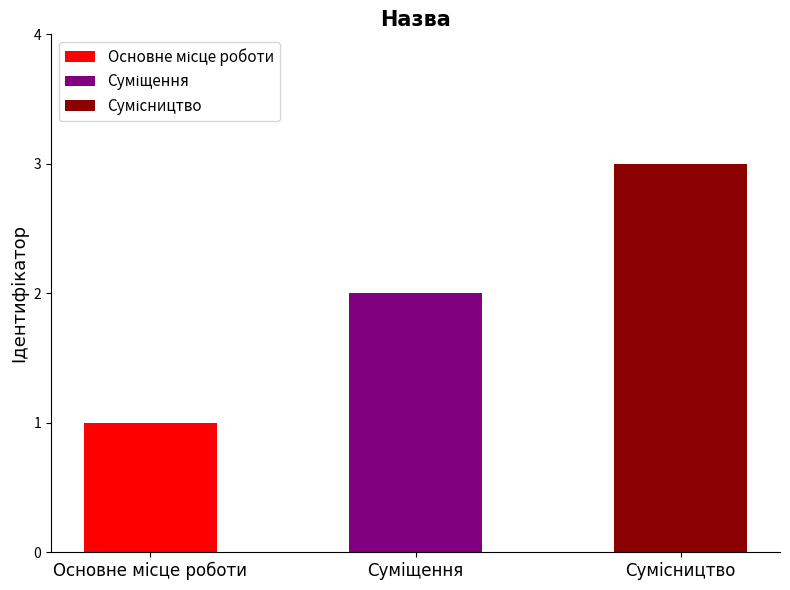

Is it true that the value at Суміщення is 3?

False